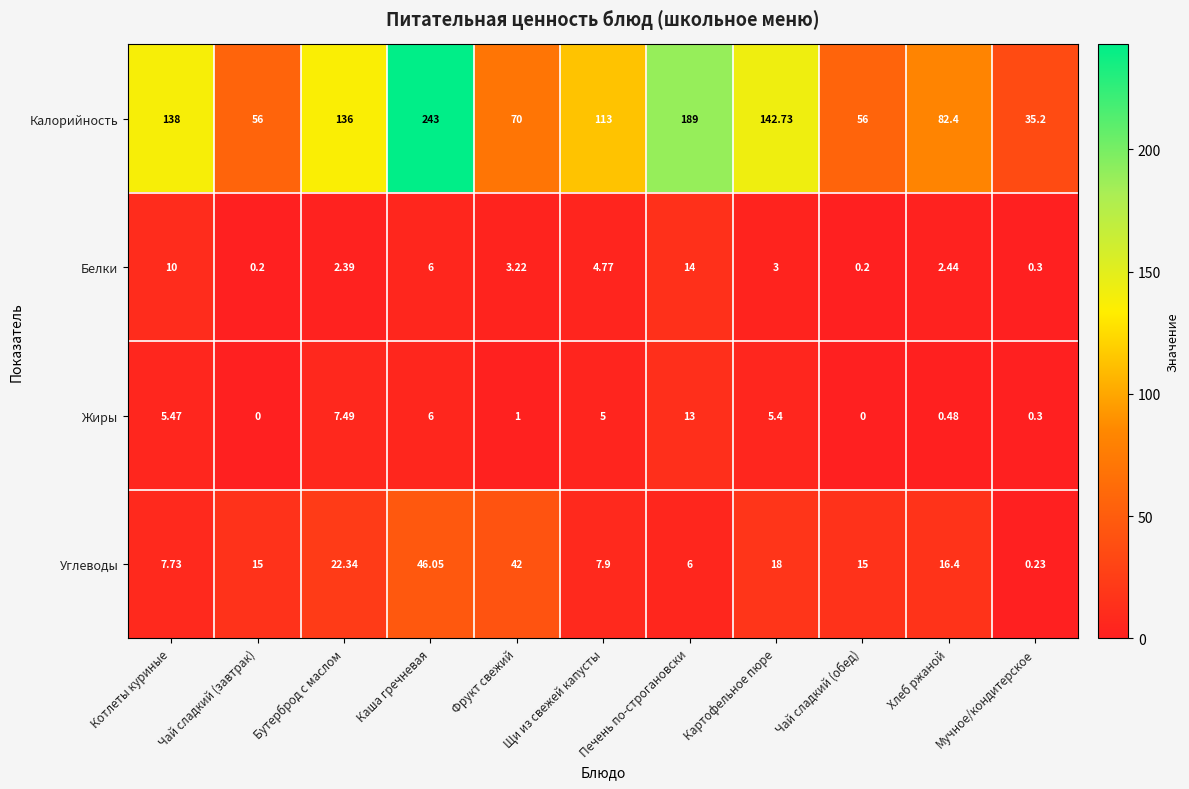

At which category is the sum across all series the highest?

Каша гречневая